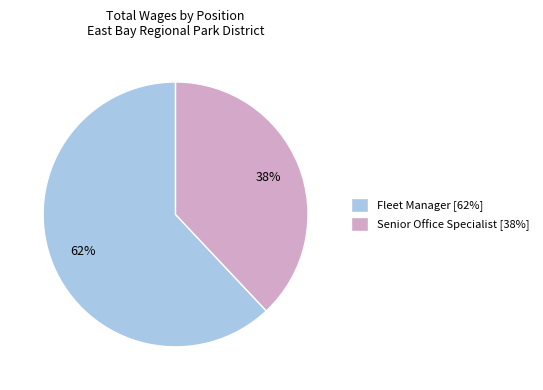

True or false: Senior Office Specialist accounts for 23% of the total.

False